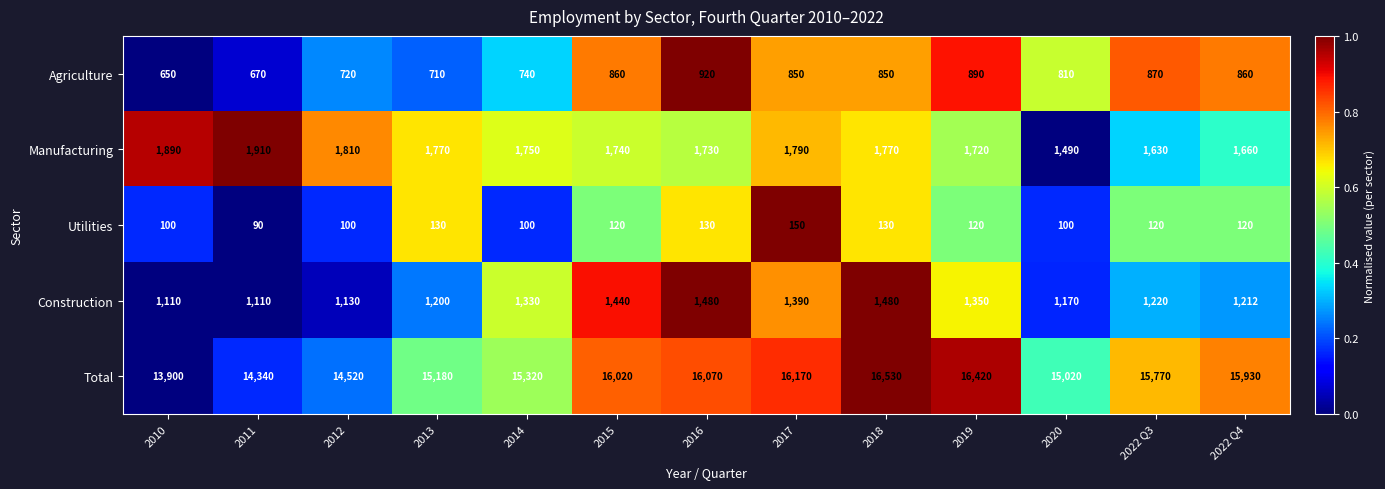

What is the difference between the Utilities values at 2018 and 2010?

30